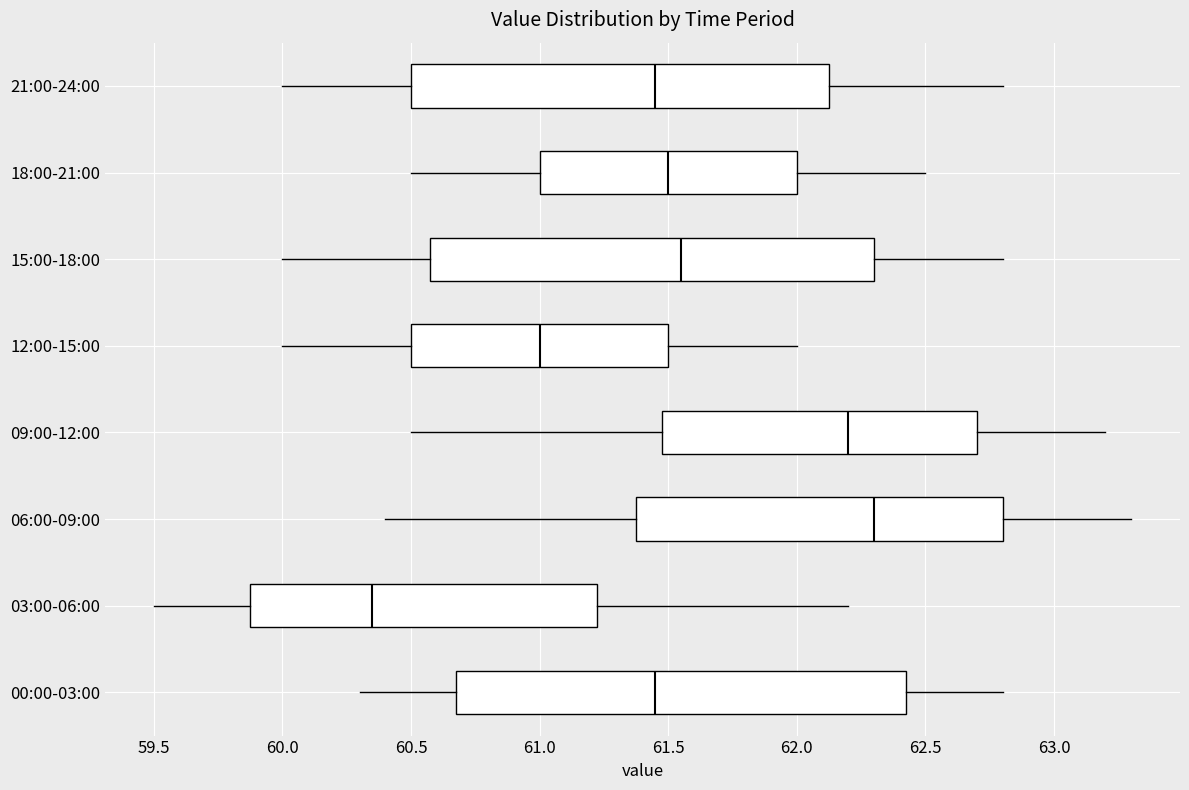

Which box's median line is the furthest to the left?

03:00-06:00